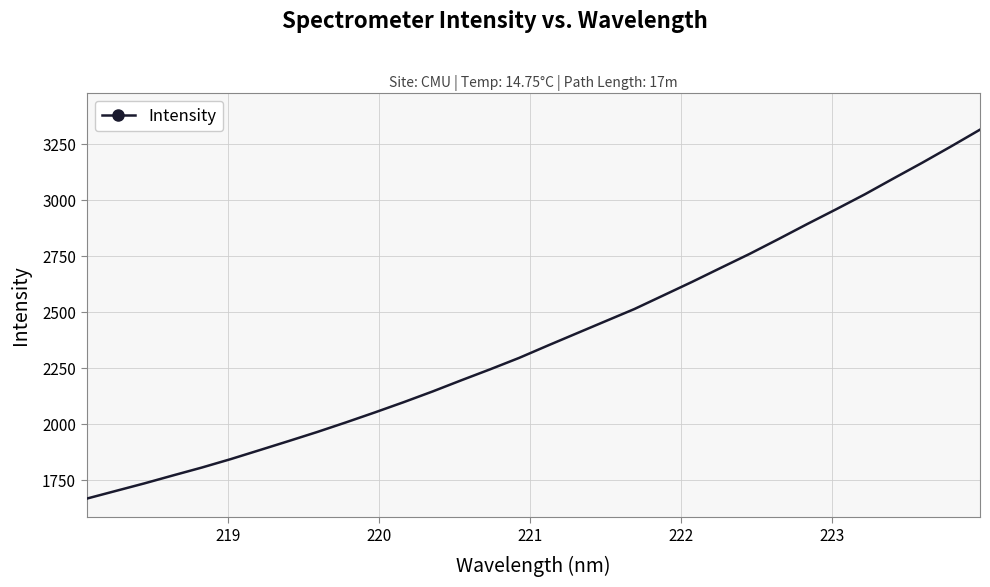

What is the smallest value displayed?

1666.7